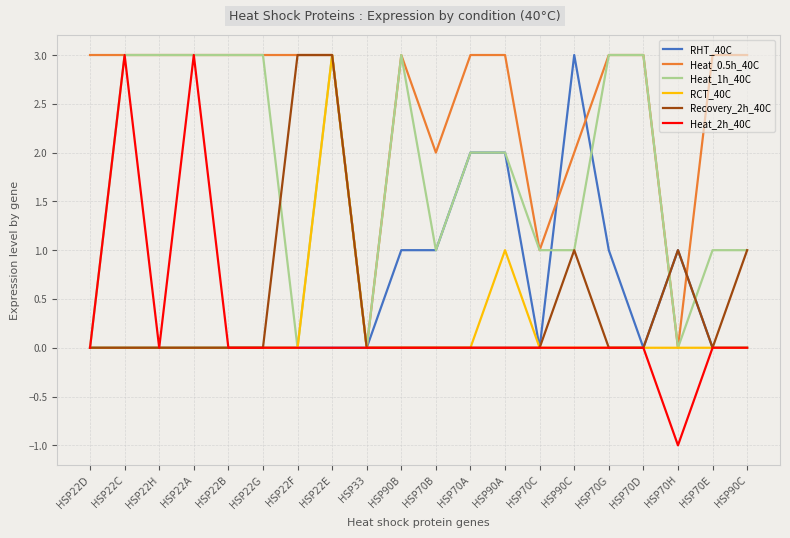

At which category is the sum across all series the highest?

HSP22E